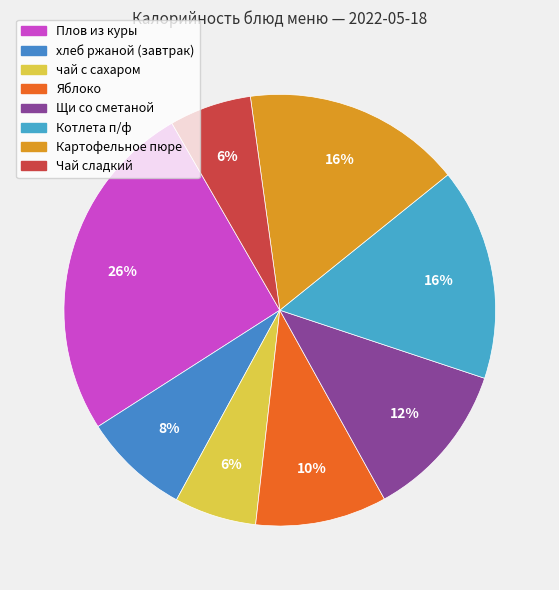

To the nearest percent, what is the combined percentage of Яблоко and чай с сахаром?

16%